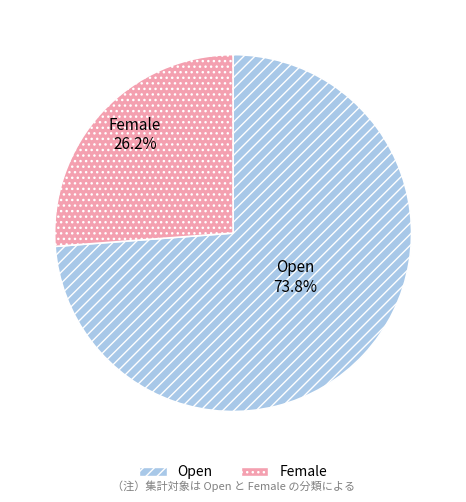

What is the largest slice in the pie chart?

Open